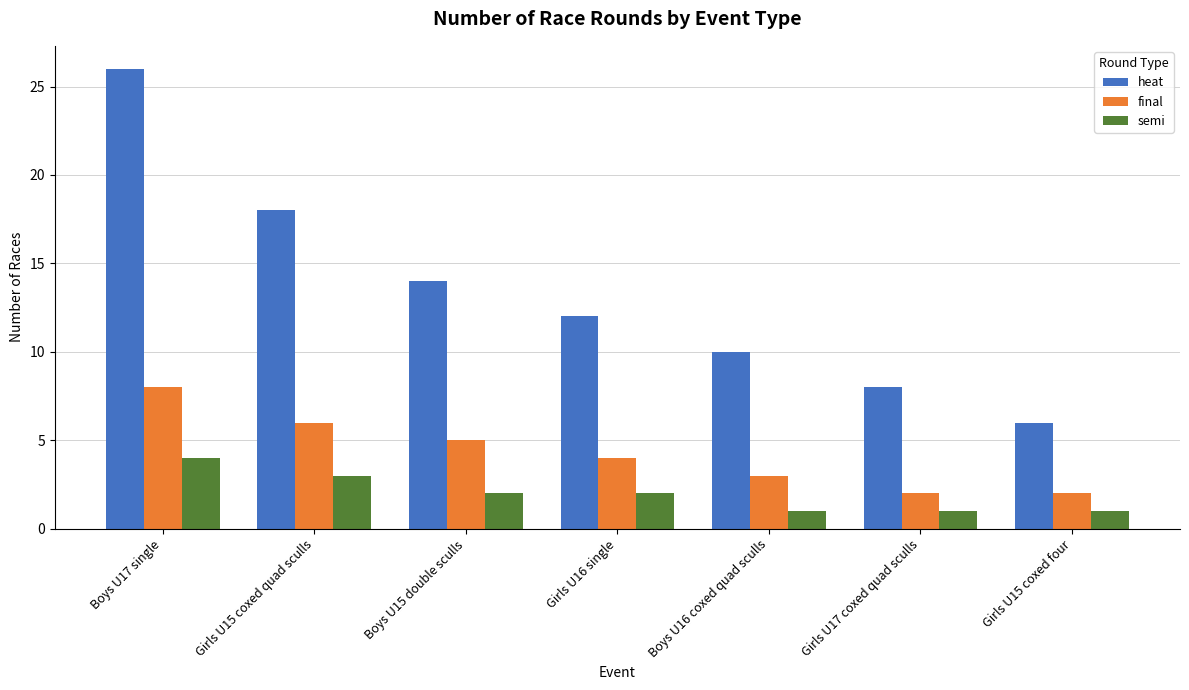

How many values in the final series are below 4?

3